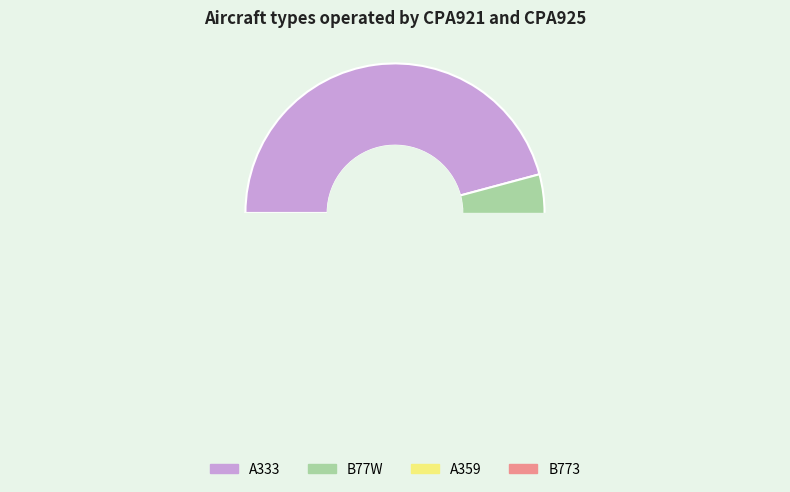

To the nearest percent, what is the average slice percentage?

25%